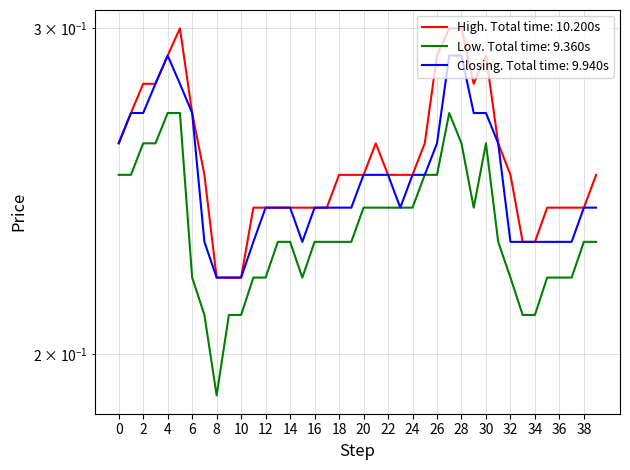

True or false: Low and High intersect in this chart.

False